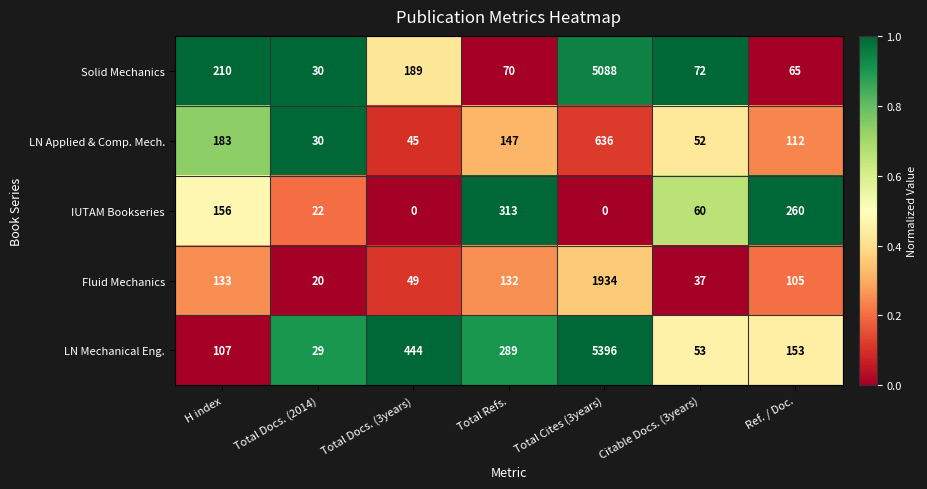

Is the value of IUTAM Bookseries at Total Docs. (2014) greater than the value of Solid Mechanics at Total Docs. (2014)?

No